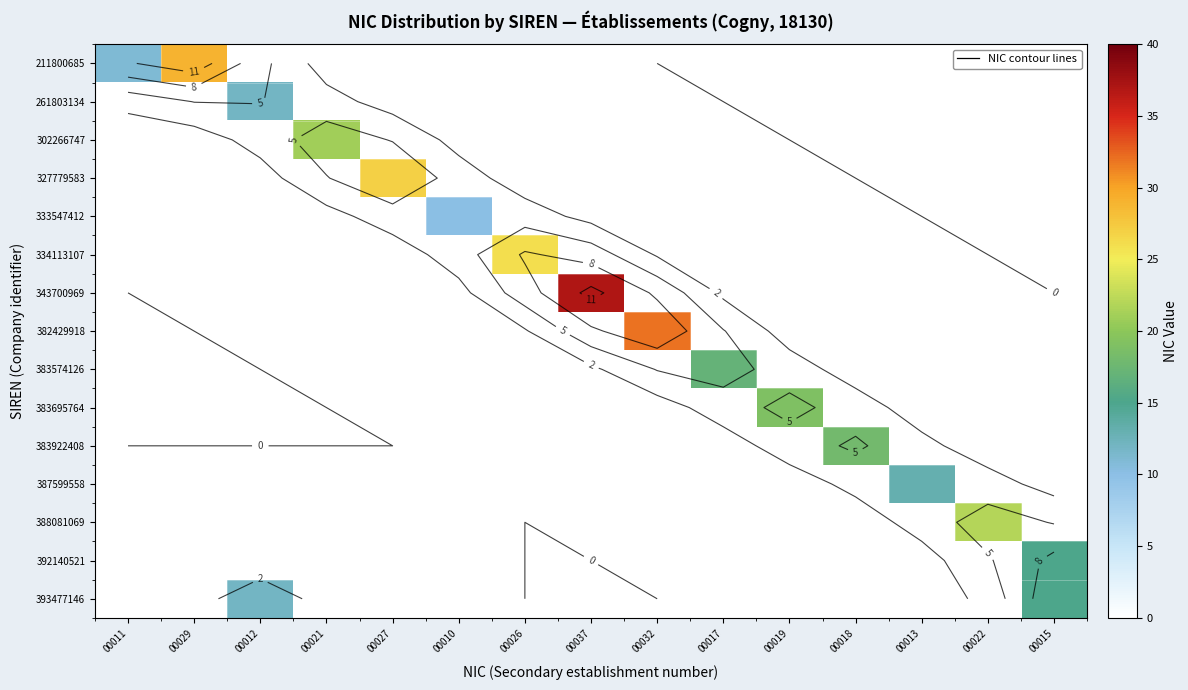

What is the difference between the maximum and second lowest values in the 383574126 series?

17